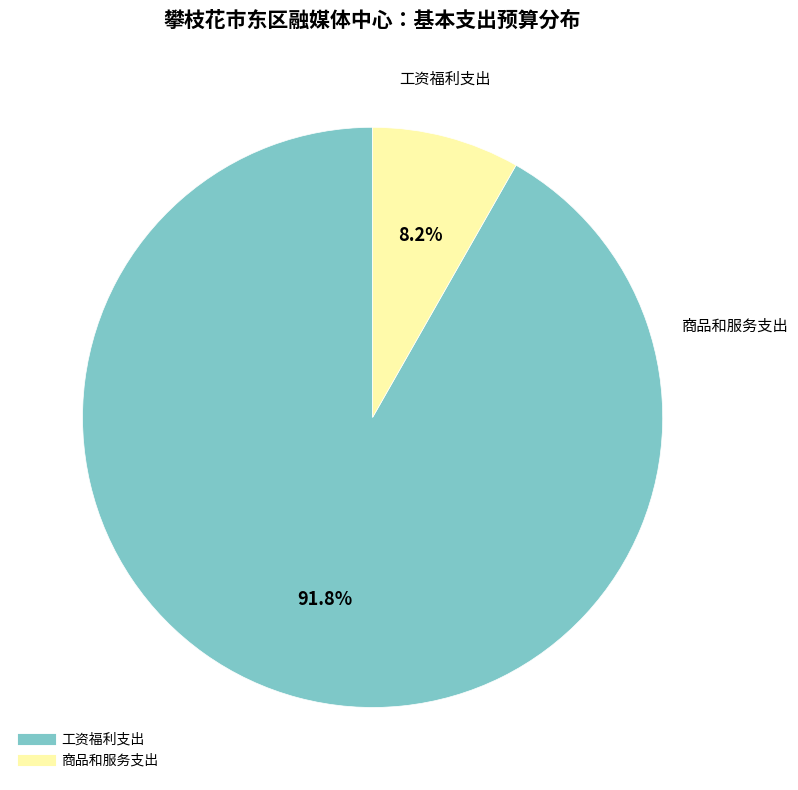

Between 商品和服务支出 and 工资福利支出, which is larger?

工资福利支出